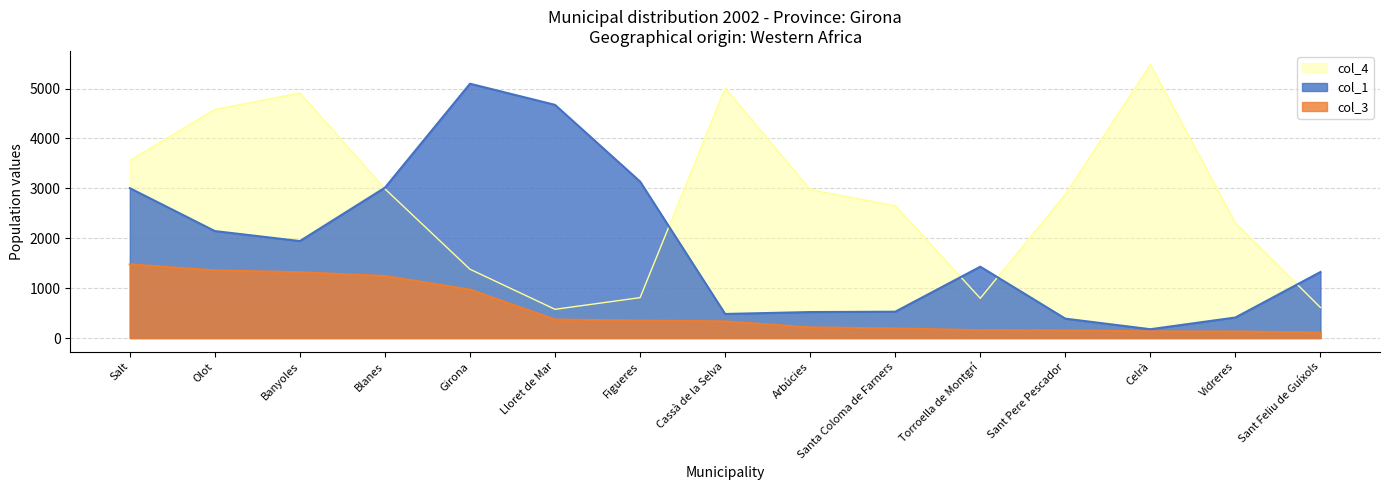

Where do col_1 and col_4 first cross each other?

Banyoles and Blanes